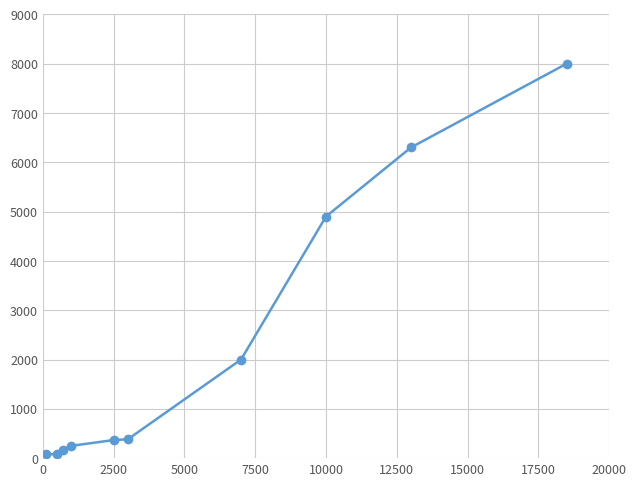

What is the sum of all values?

22530